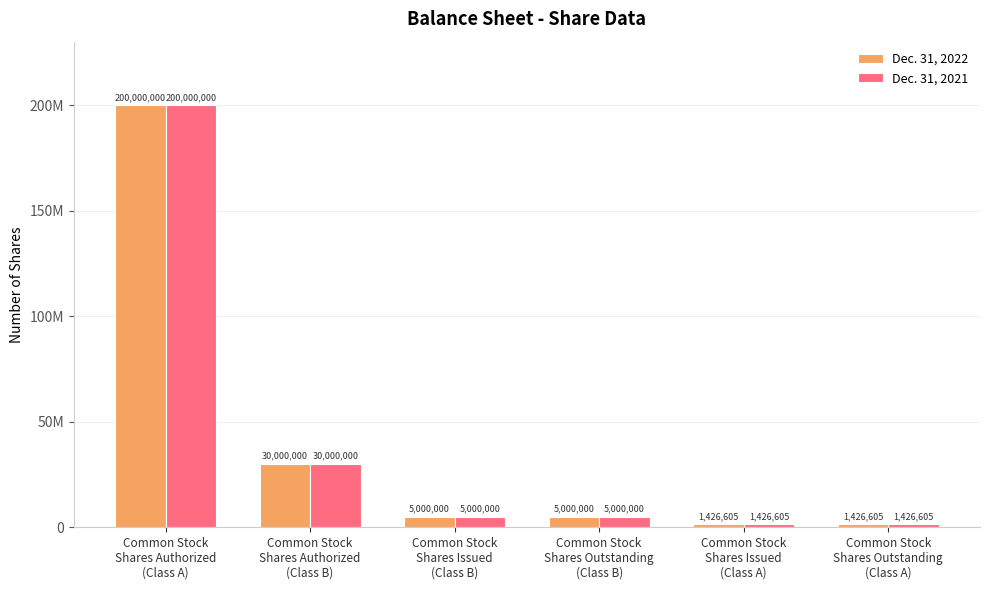

Which category has the lowest value in the Dec. 31, 2021 series?

Common Stock
Shares Issued
(Class A)